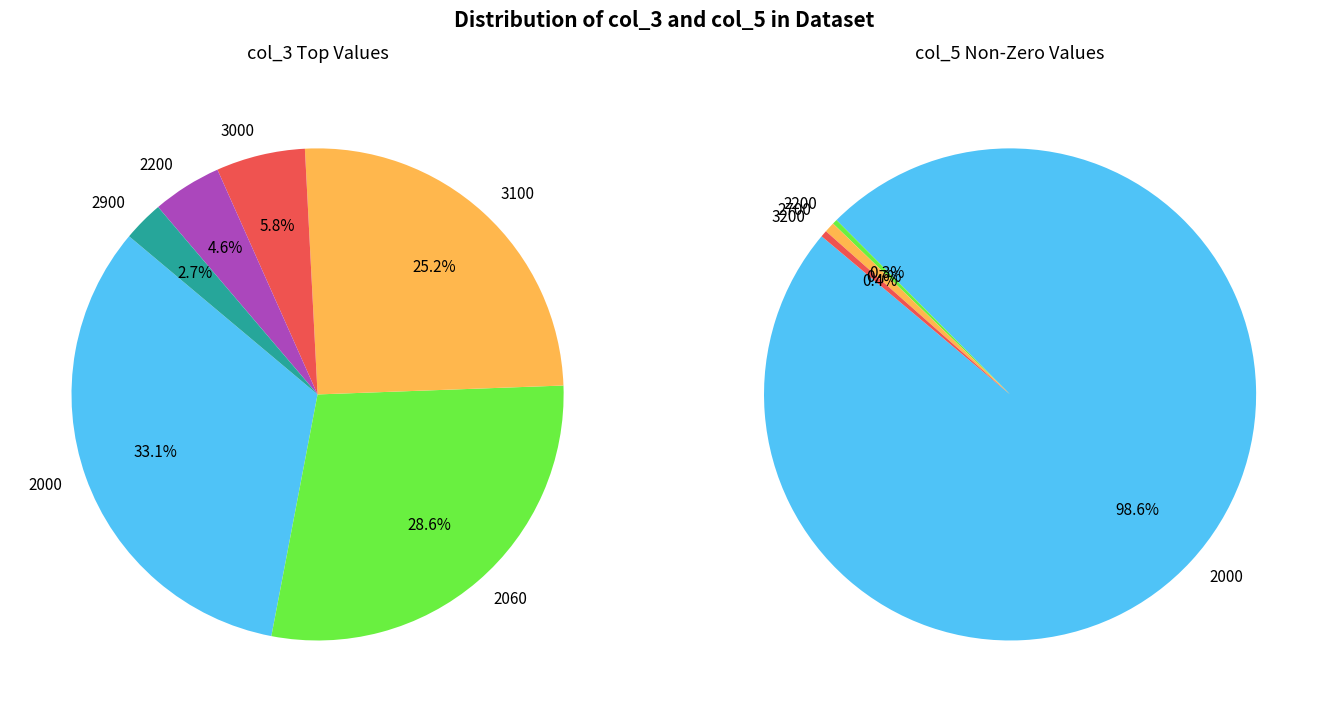

Is it true that 1700 is 1% of the pie?

False